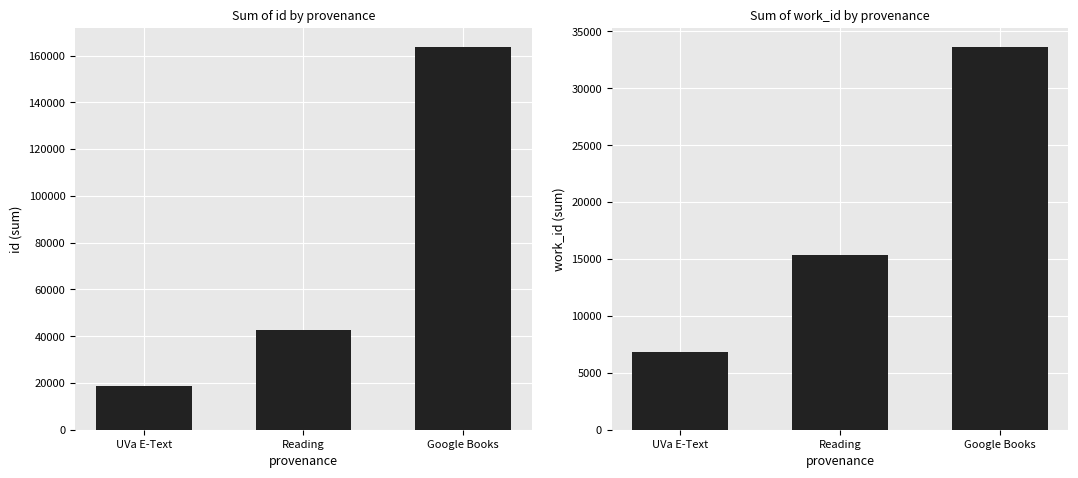

Which label corresponds to the largest value in the chart?

Google Books